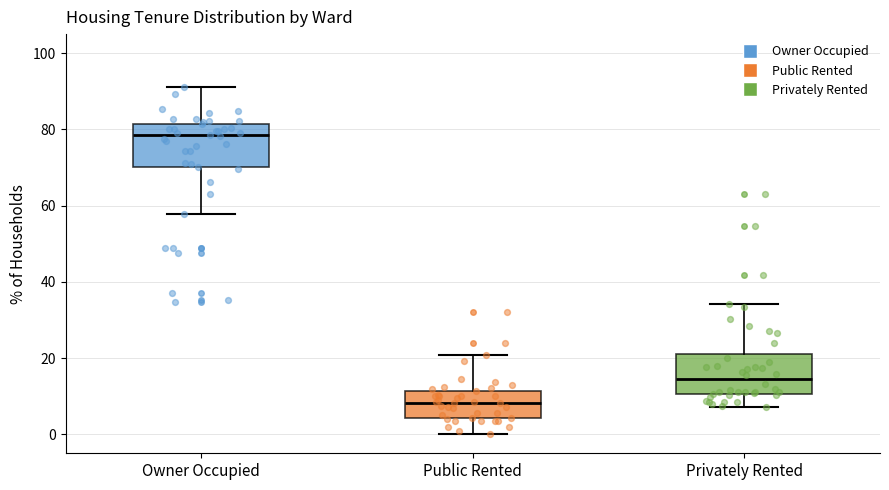

Which box's median line is the lowest?

Public Rented